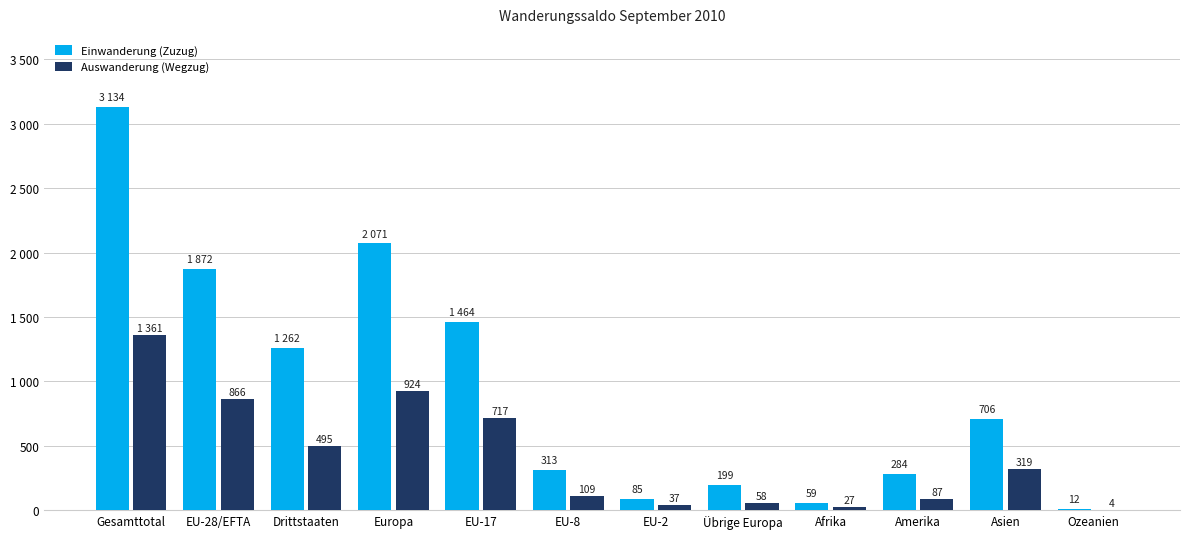

Which series has the widest spread of values?

Einwanderung (Zuzug)